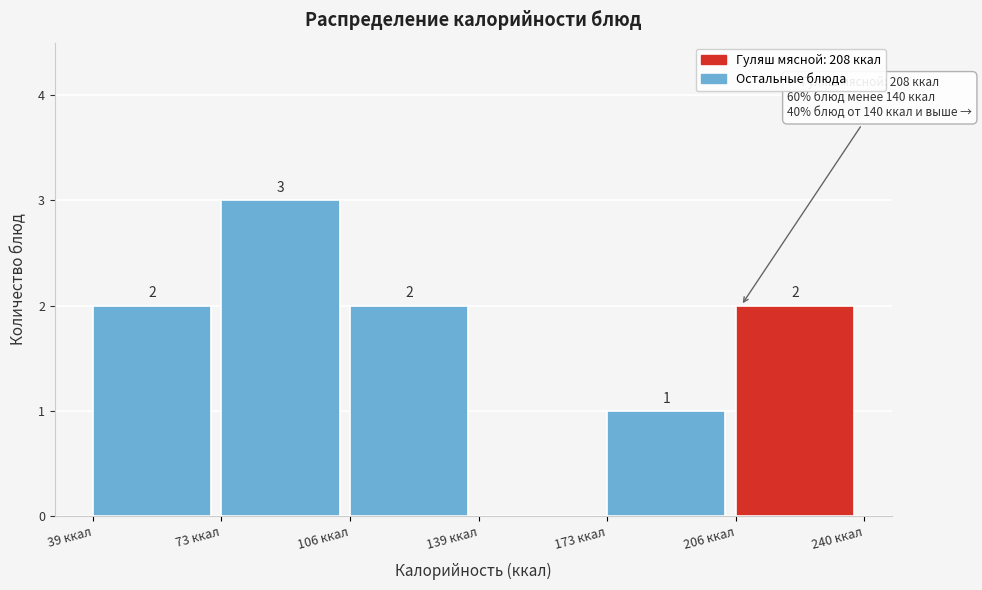

Over which range of the x-axis is the bar tallest?

75 to 105